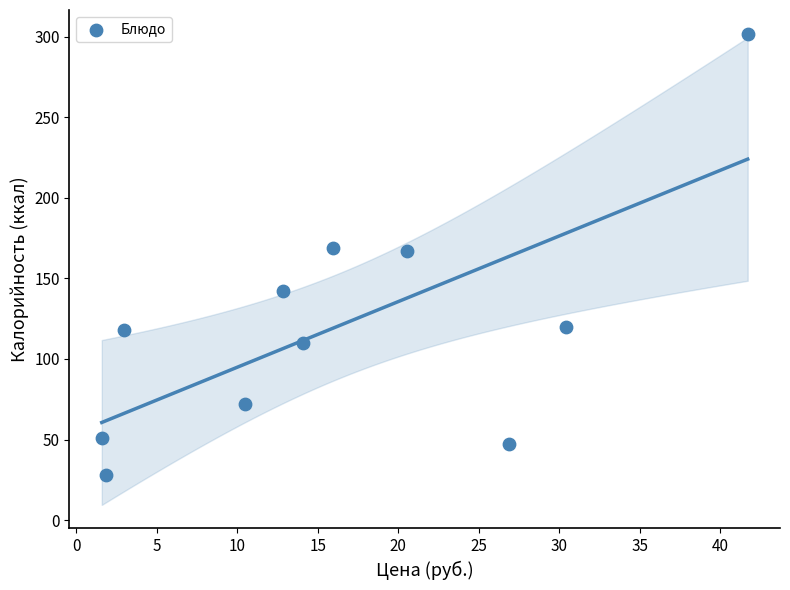

What is the range of Y values (max minus min)?

274